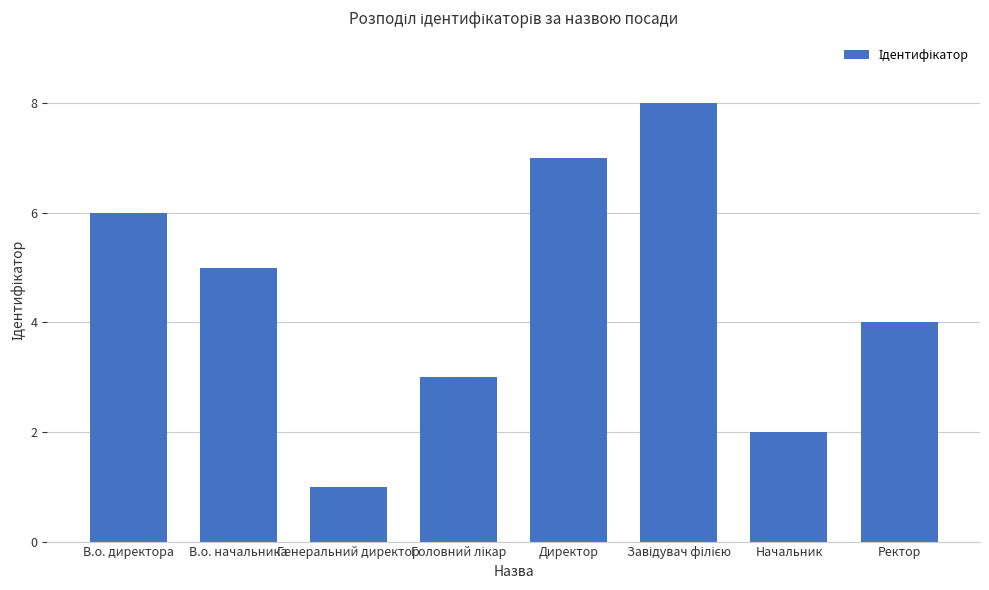

What is the difference between the maximum and minimum values?

7